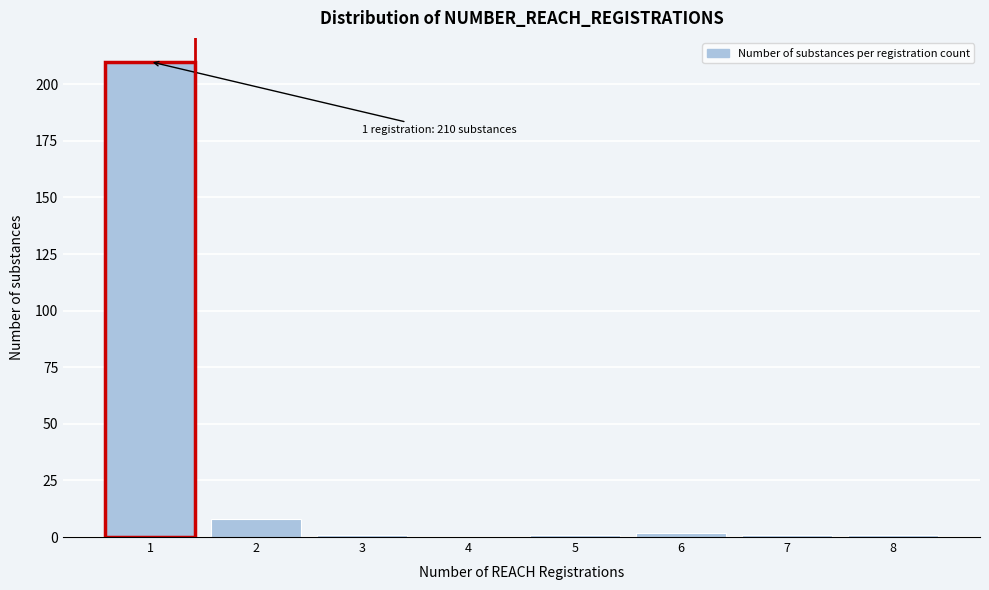

Reading left to right, what are all the values shown in this chart?

1=210	2=8	3=1	4=0	5=1	6=2	7=1	8=1